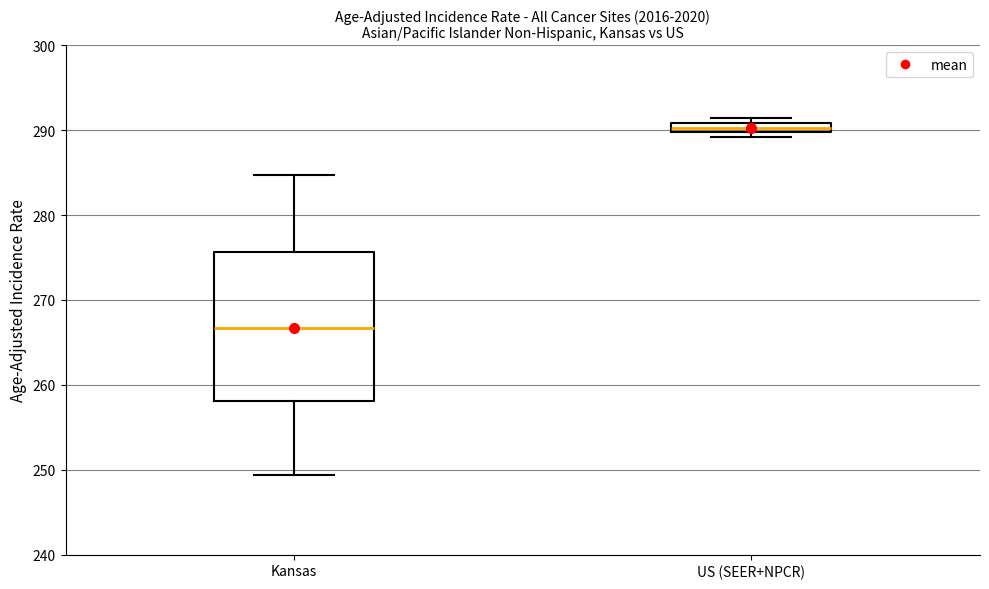

Which box's median line is the highest?

US (SEER+NPCR)